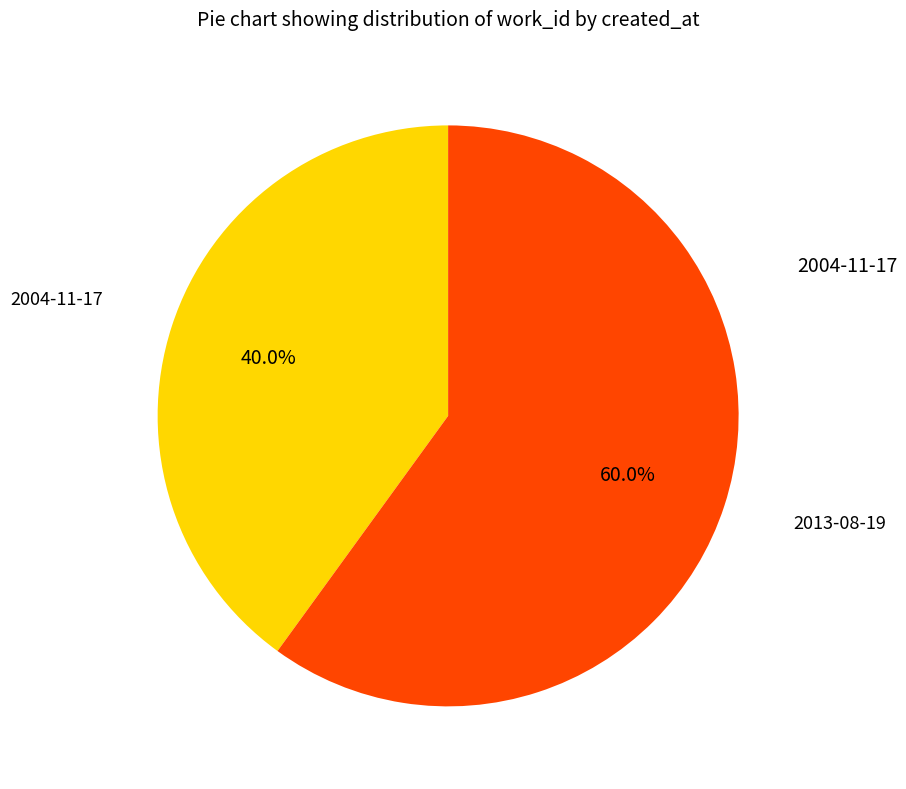

Is there any slice that represents more than half of the pie?

Yes